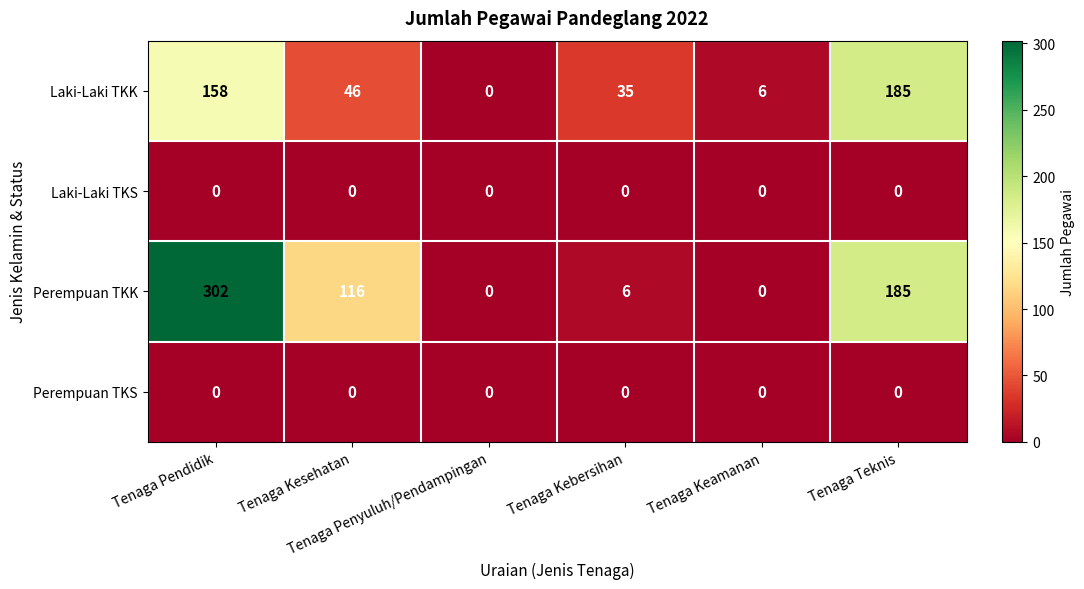

What is the highest value of the Perempuan TKK series?

302